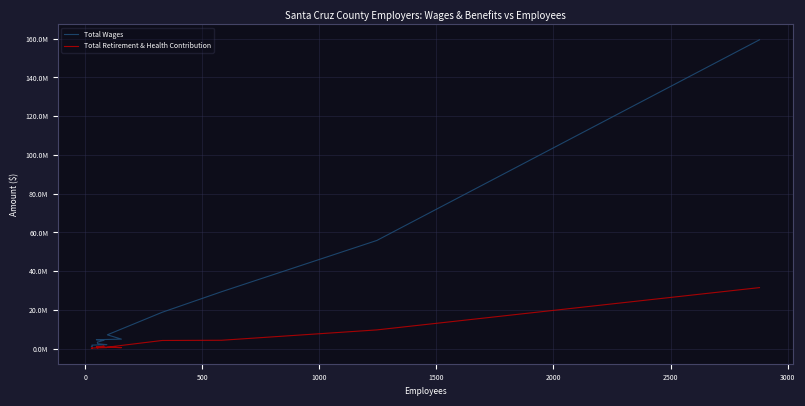

True or false: Total Retirement & Health Contribution has more than 0 points higher than both neighbors.

True